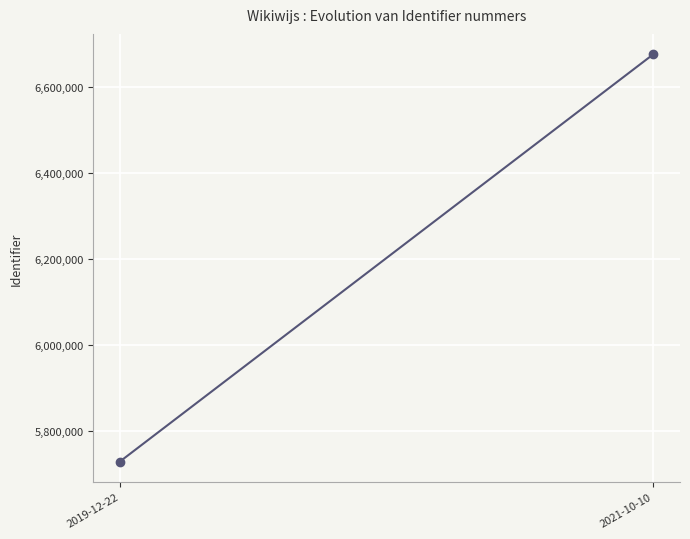

At which label does the data first exceed 6675850?

2021-10-10